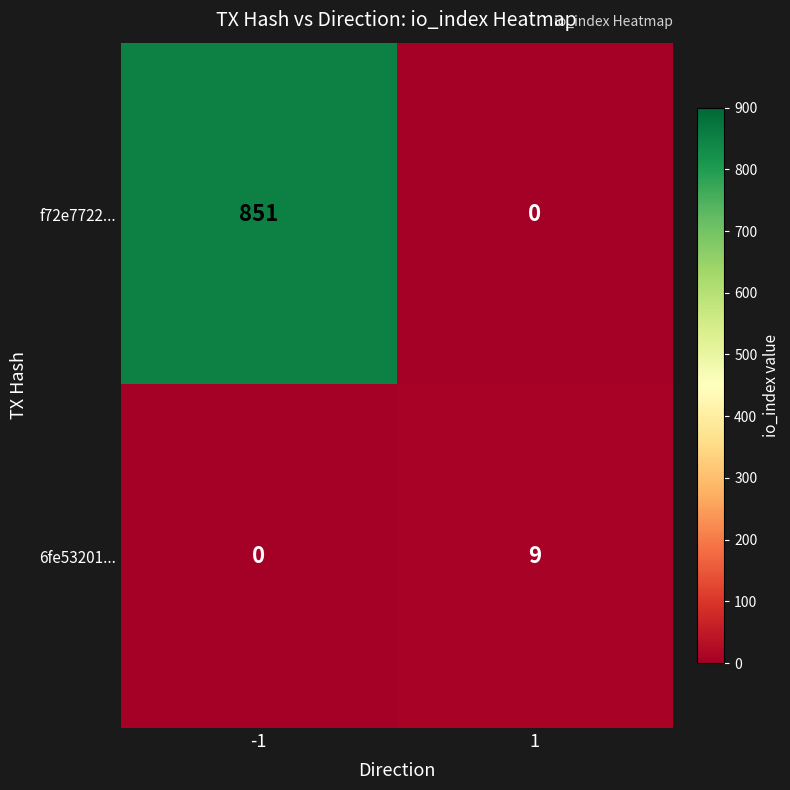

Between -1 and 1, which series saw the biggest shift?

f72e7722...